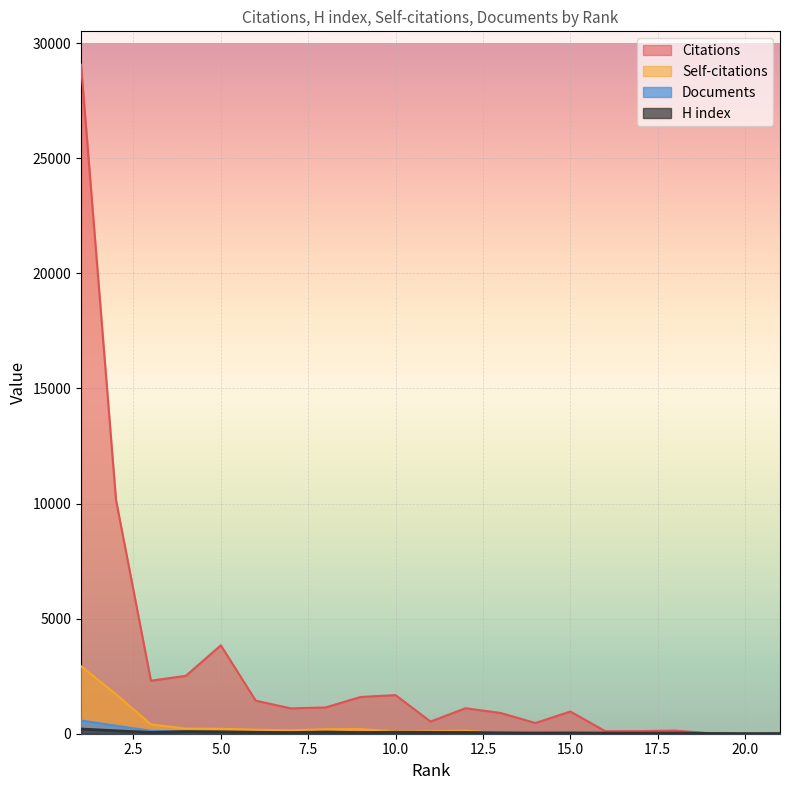

How many data points does each series have?

21